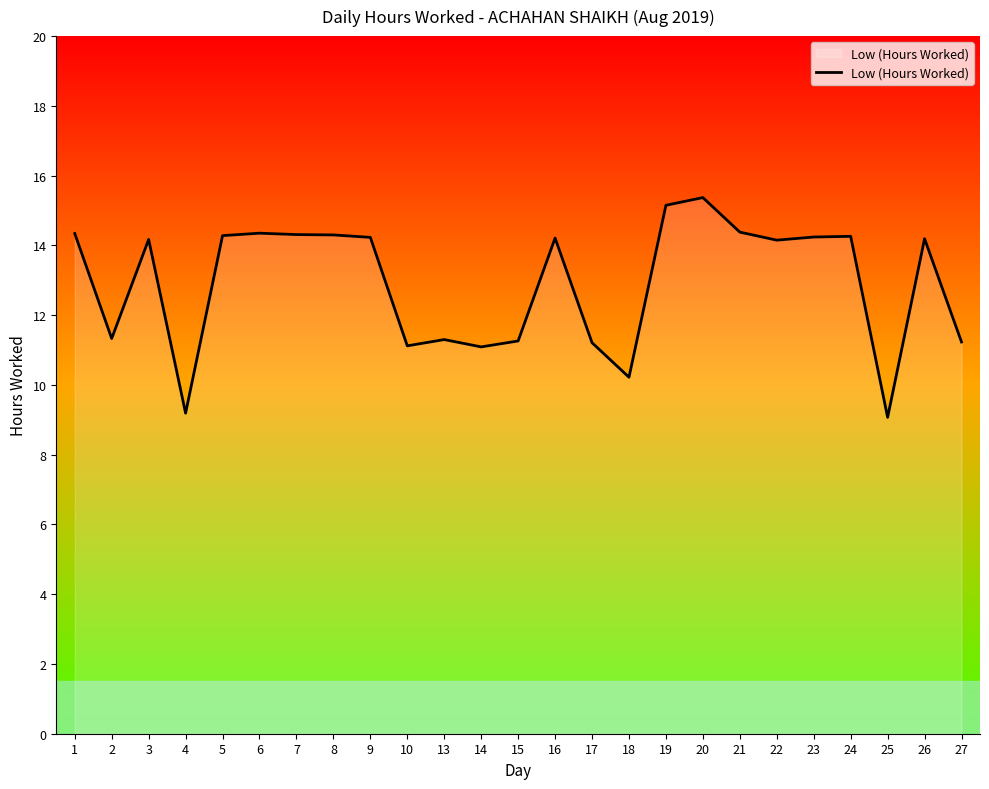

The chart shows a value of 9.2 at 4. True or false?

True